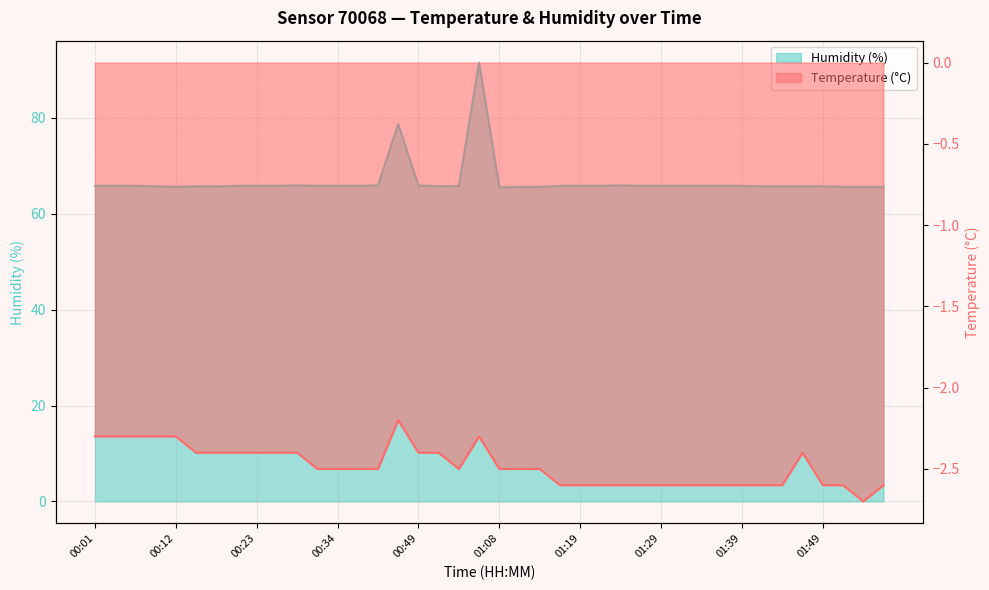

Reading right to left, extract all data points from this chart.

Temperature (°C): 01:57=-2.6	01:54=-2.7	01:51=-2.6	01:49=-2.6	01:46=-2.4	01:44=-2.6	01:41=-2.6	01:39=-2.6	01:36=-2.6	01:34=-2.6	01:32=-2.6	01:29=-2.6	01:27=-2.6	01:24=-2.6	01:22=-2.6	01:19=-2.6	01:16=-2.6	01:14=-2.5	01:11=-2.5	01:08=-2.5	01:05=-2.3	00:54=-2.5	00:52=-2.4	00:49=-2.4	00:46=-2.2	00:39=-2.5	00:36=-2.5	00:34=-2.5	00:31=-2.5	00:28=-2.4	00:25=-2.4	00:23=-2.4	00:20=-2.4	00:17=-2.4	00:14=-2.4	00:12=-2.3	00:09=-2.3	00:06=-2.3	00:03=-2.3	00:01=-2.3
Humidity (%): 01:57=65.6	01:54=65.6	01:51=65.6	01:49=65.7	01:46=65.7	01:44=65.7	01:41=65.7	01:39=65.8	01:36=65.8	01:34=65.8	01:32=65.8	01:29=65.8	01:27=65.8	01:24=65.9	01:22=65.8	01:19=65.8	01:16=65.8	01:14=65.6	01:11=65.6	01:08=65.5	01:05=91.5	00:54=65.8	00:52=65.7	00:49=65.9	00:46=78.7	00:39=65.9	00:36=65.8	00:34=65.8	00:31=65.8	00:28=65.9	00:25=65.8	00:23=65.8	00:20=65.8	00:17=65.7	00:14=65.7	00:12=65.6	00:09=65.7	00:06=65.8	00:03=65.8	00:01=65.8